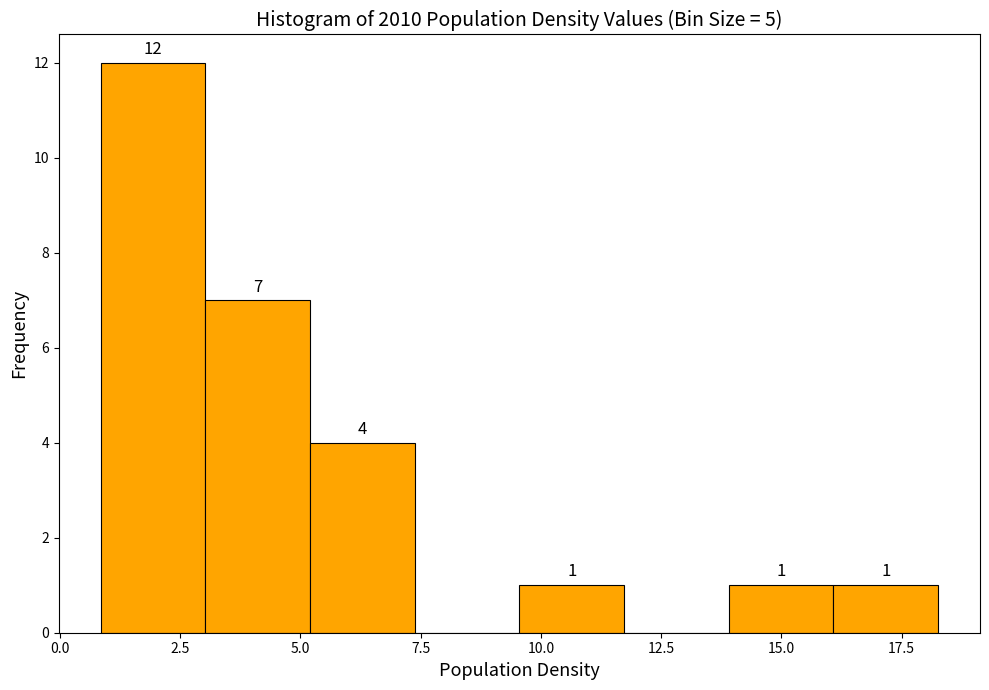

Over which range of the x-axis is the bar tallest?

1.0 to 3.0